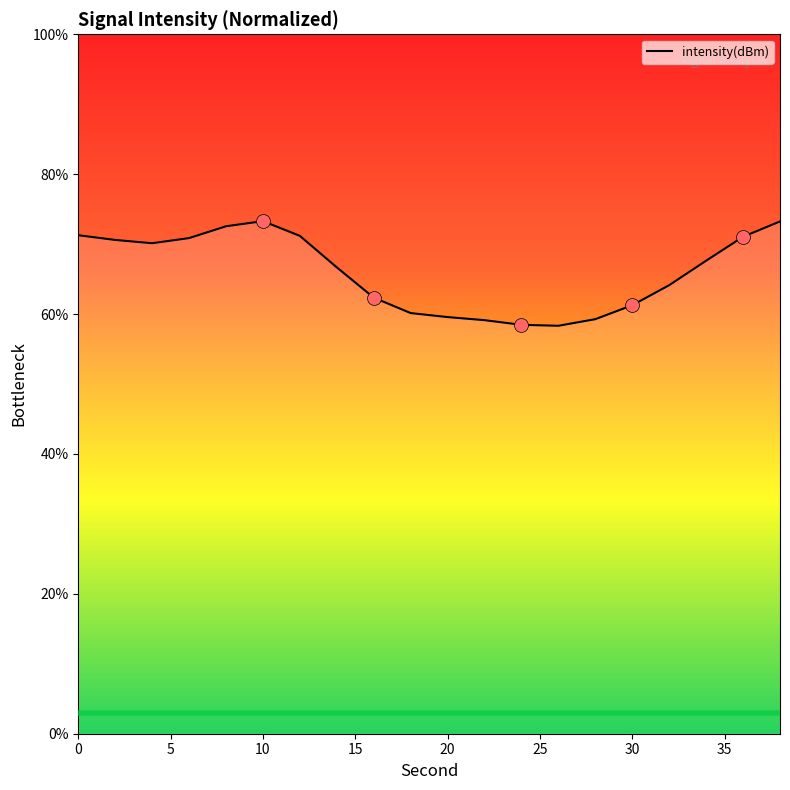

What is the difference between the maximum and minimum values?

15.0